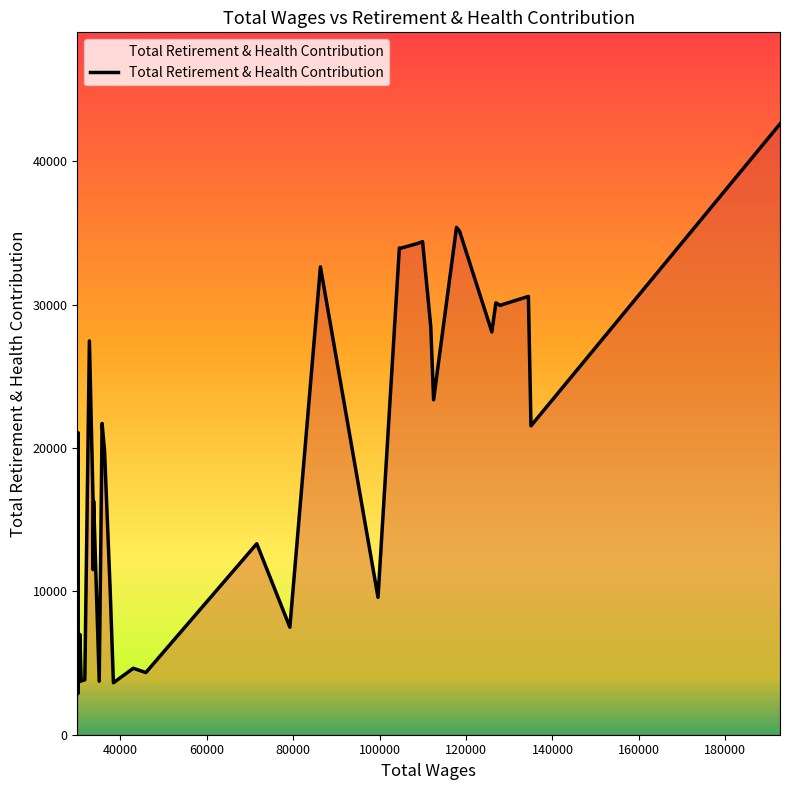

What is the greatest value displayed?

42599